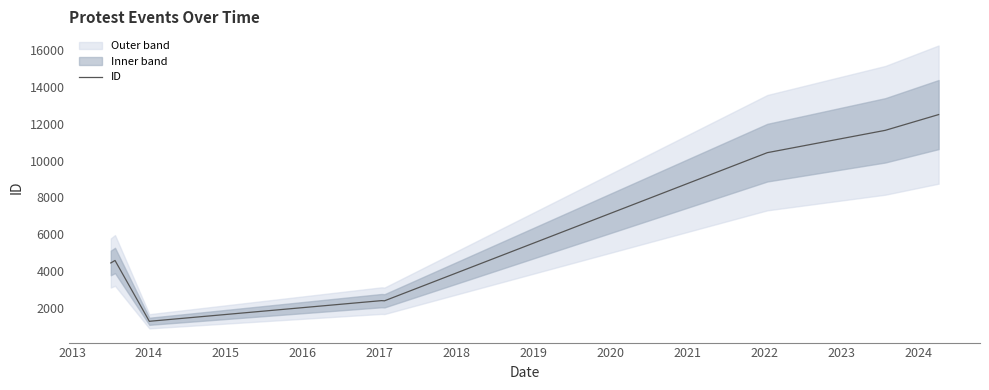

What is the highest value of the ID series?

12491